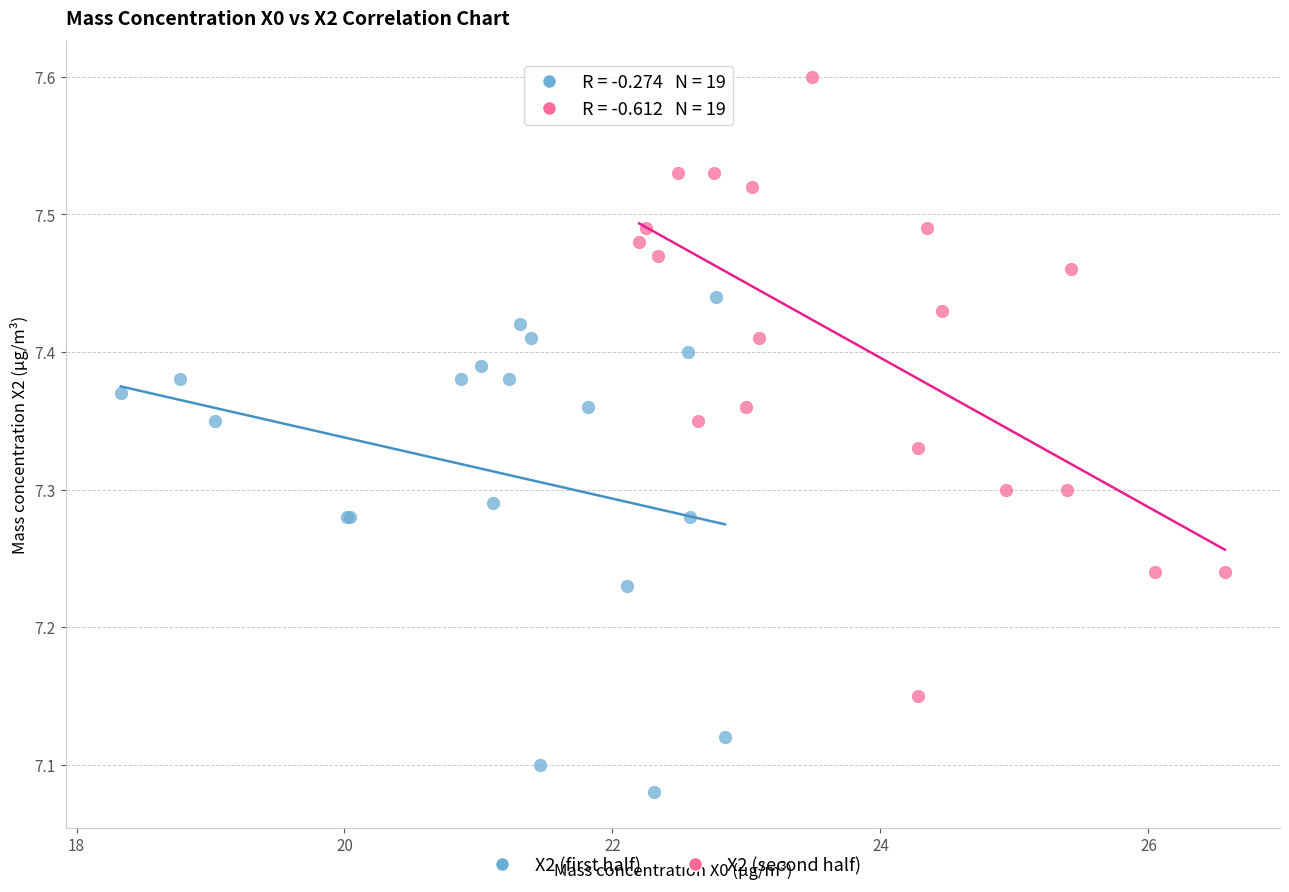

What are all the series names shown in the legend?

X2 (first half), X2 (second half)